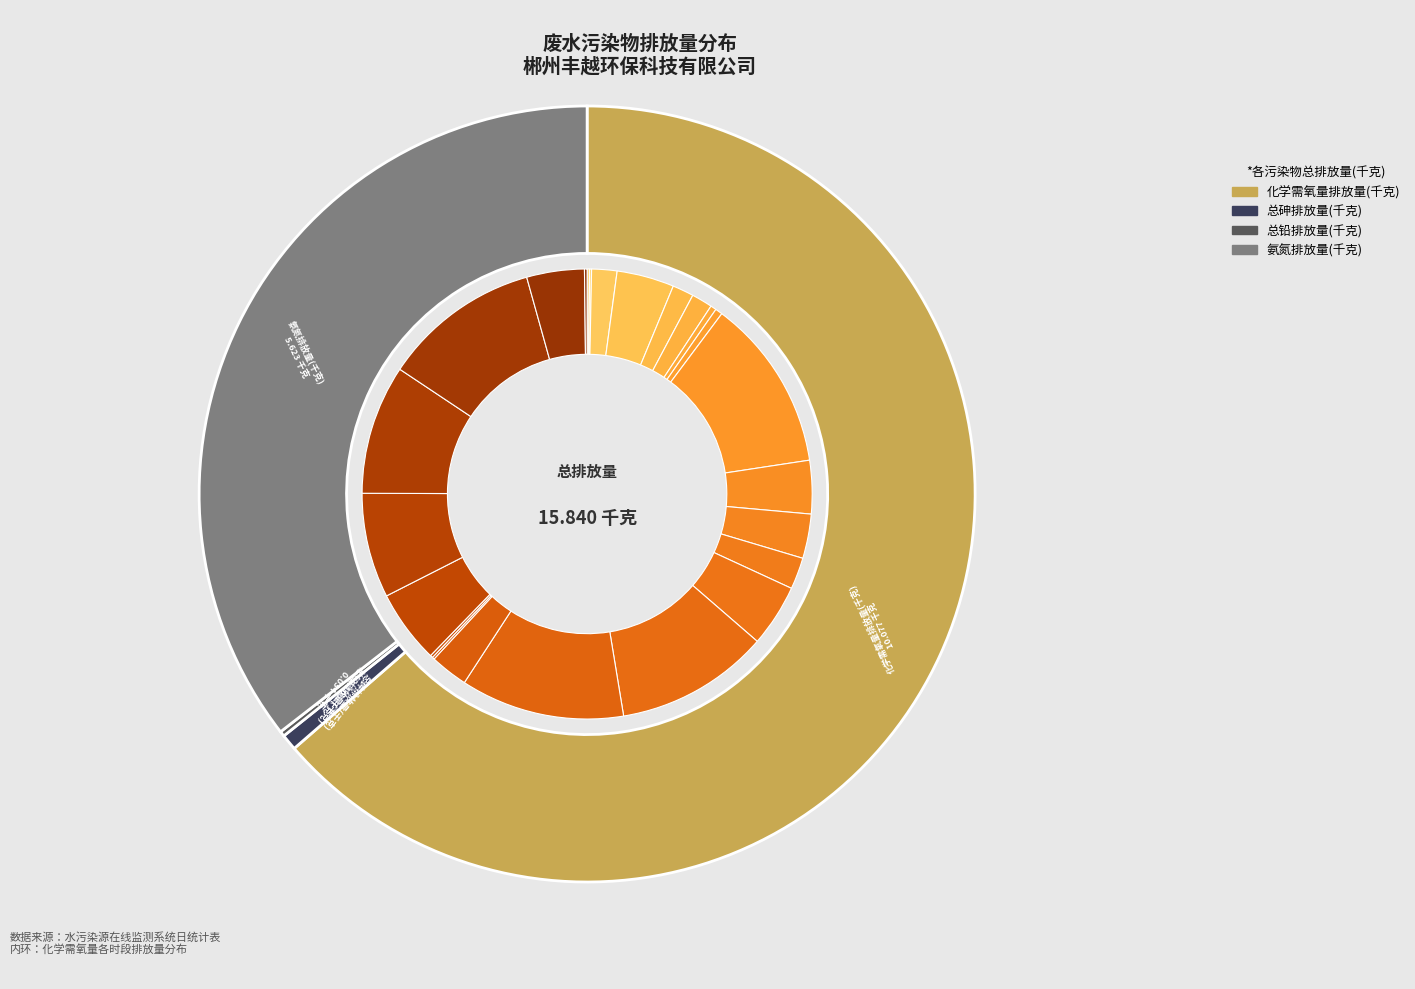

To the nearest percent, what is the combined percentage of 14~15时 and 18~19时?

20%